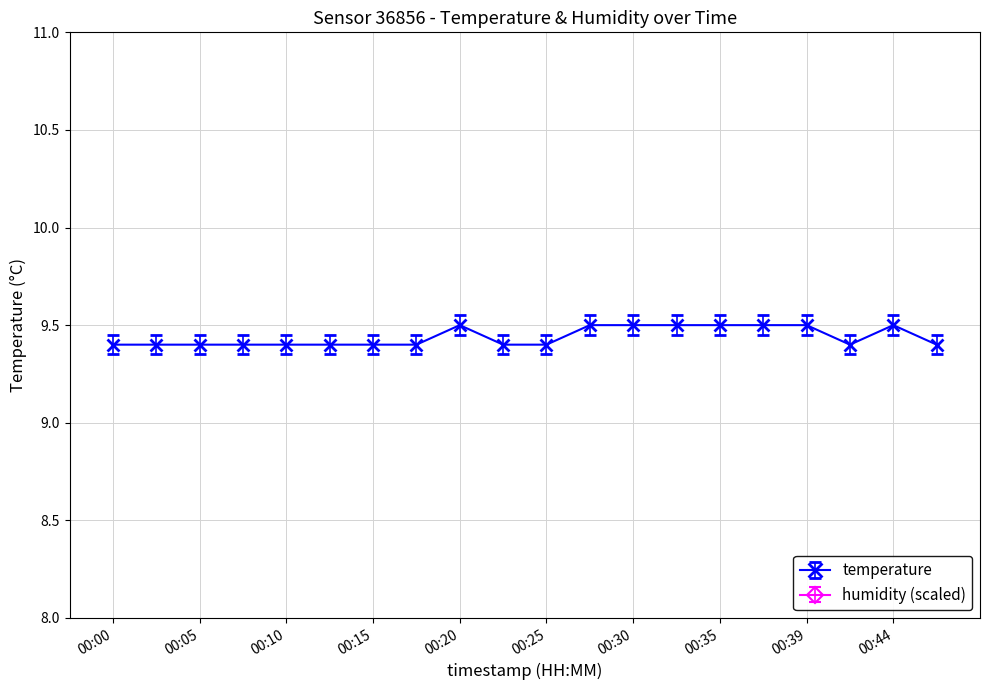

List the labels in order of value, largest first.

00:20, 00:27, 00:30, 00:32, 00:35, 00:37, 00:39, 00:44, 00:00, 00:03, 00:05, 00:08, 00:10, 00:13, 00:15, 00:18, 00:22, 00:25, 00:42, 00:47